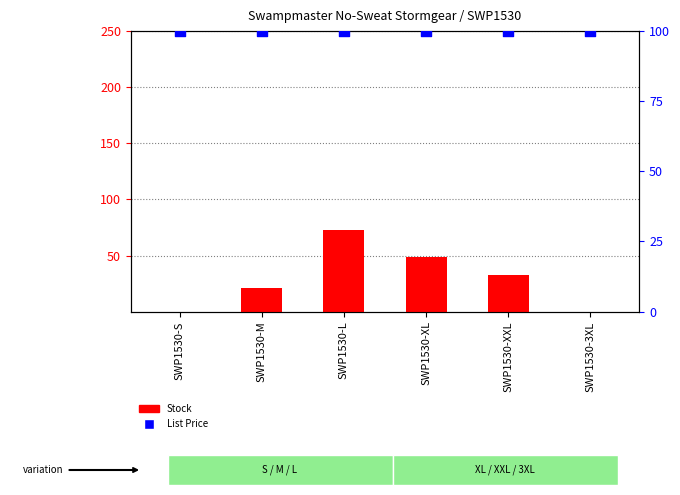

Which series has the largest Y range (max minus min)?

Stock